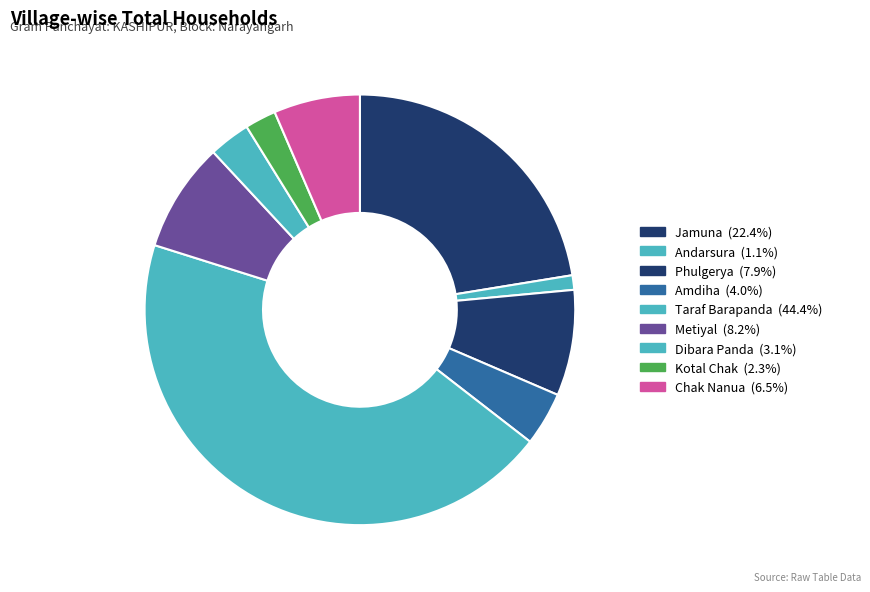

To the nearest percent, what percentage of the pie is Kotal Chak?

2%